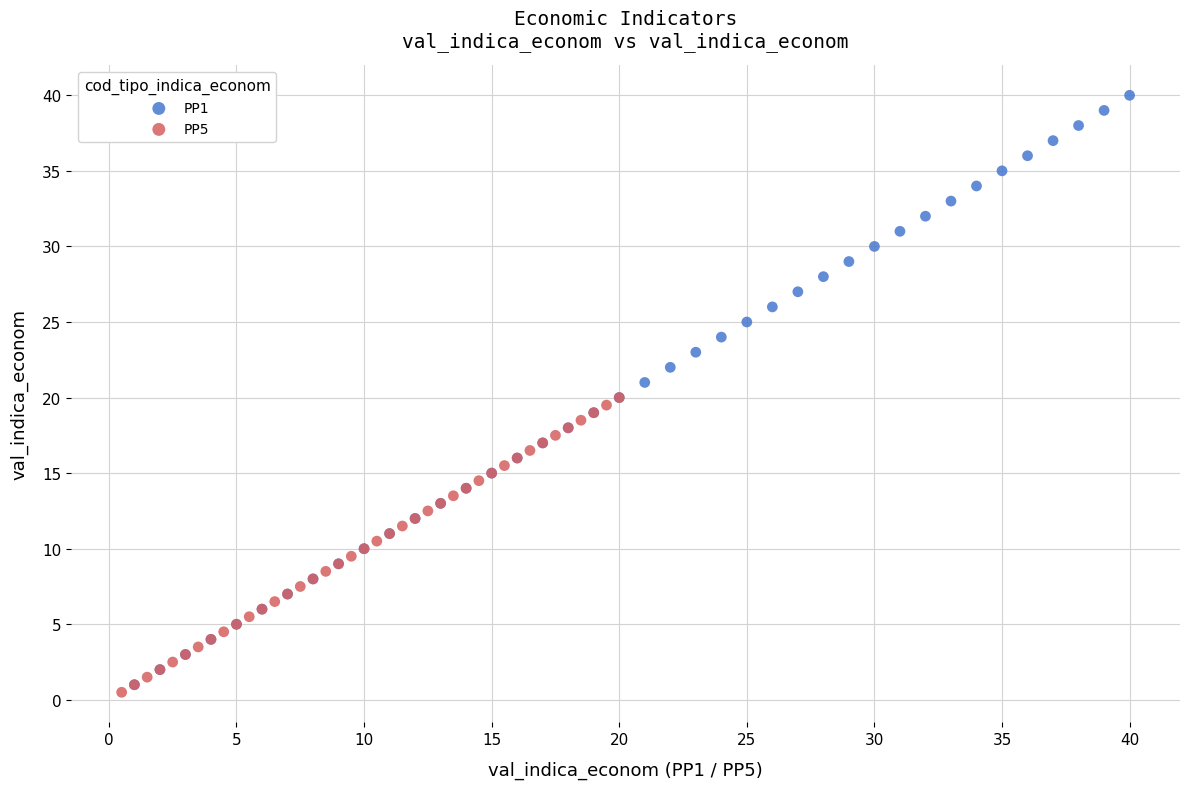

Which series has the widest spread of Y values?

PP1